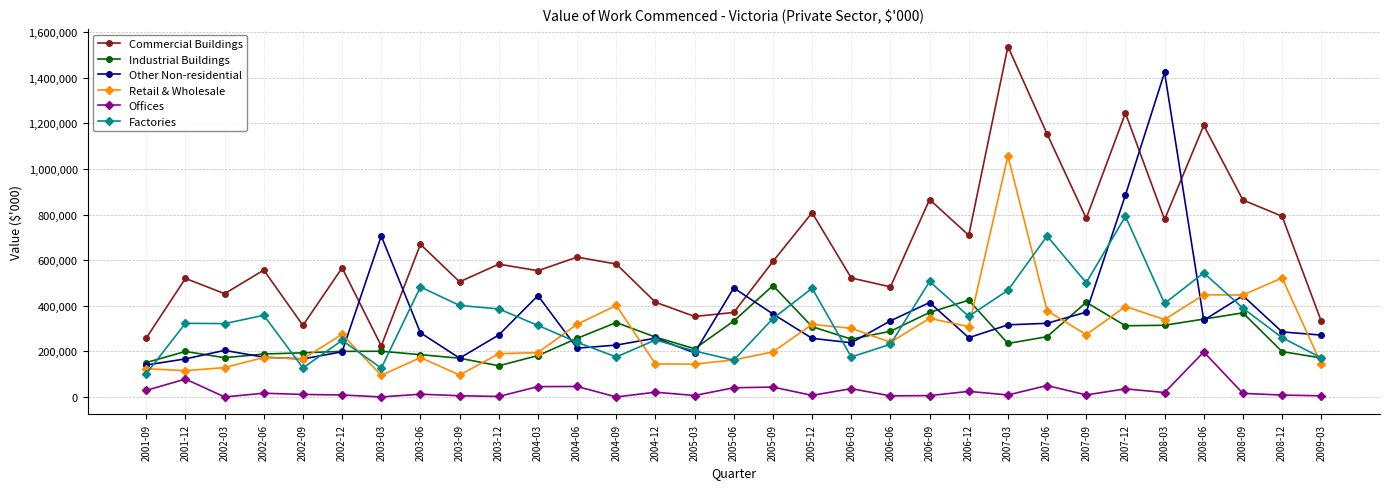

Where is the first local maximum for Commercial Buildings?

2001-12